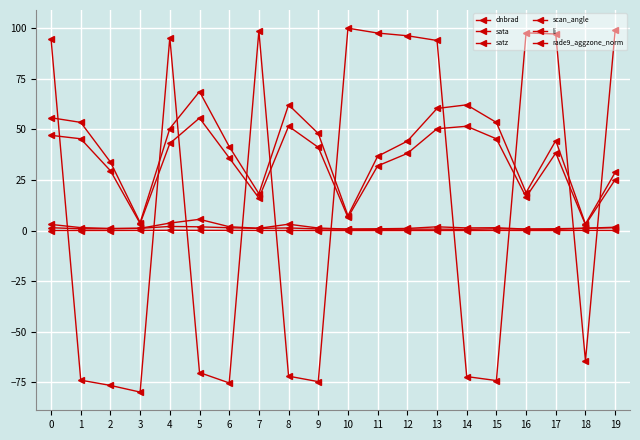

Which series has the largest total across all categories?

satz